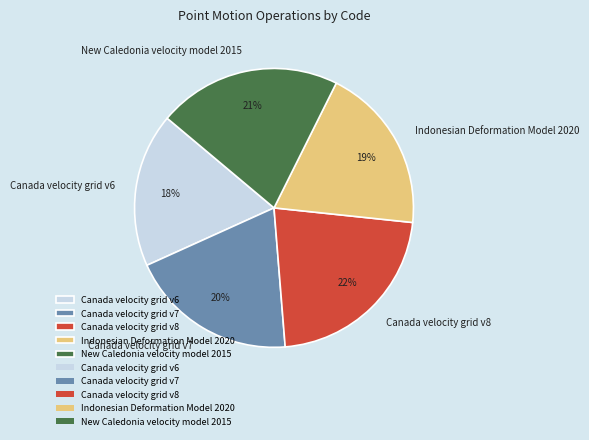

How many slices are in this pie chart?

5